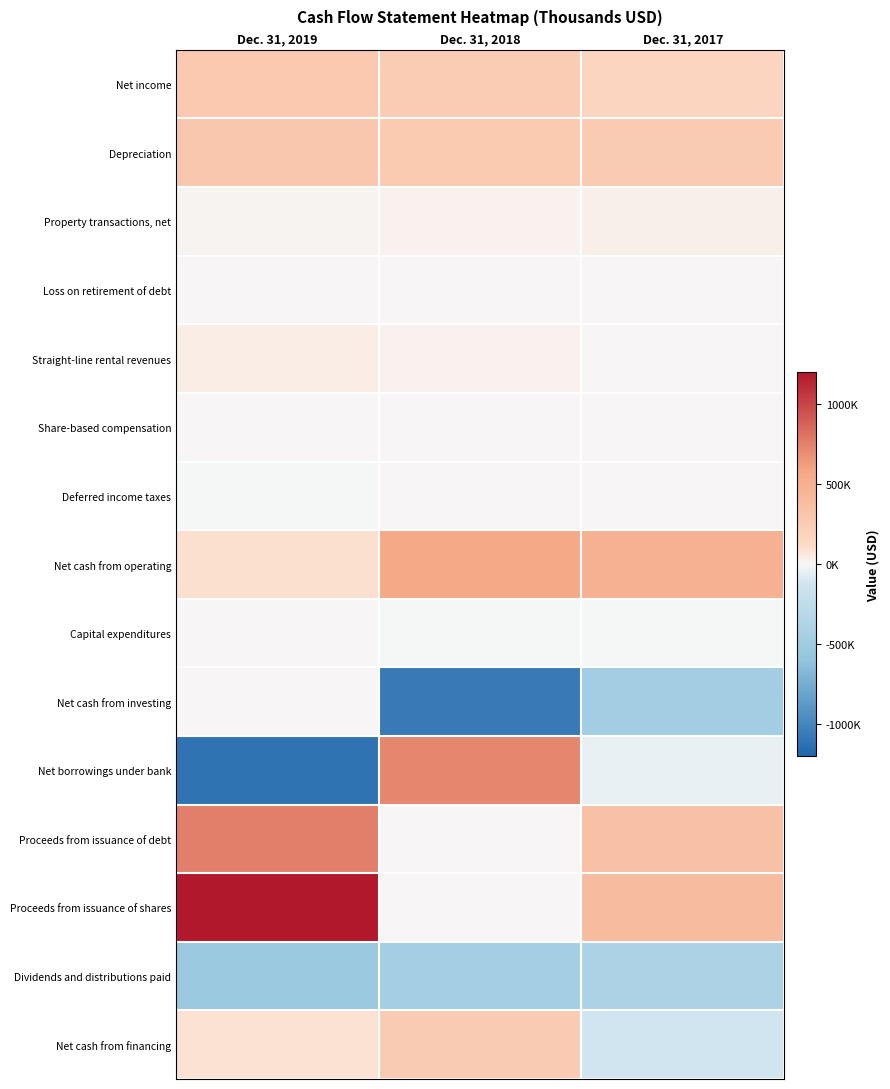

What is the total value across all series at Dec. 31, 2018?

579813